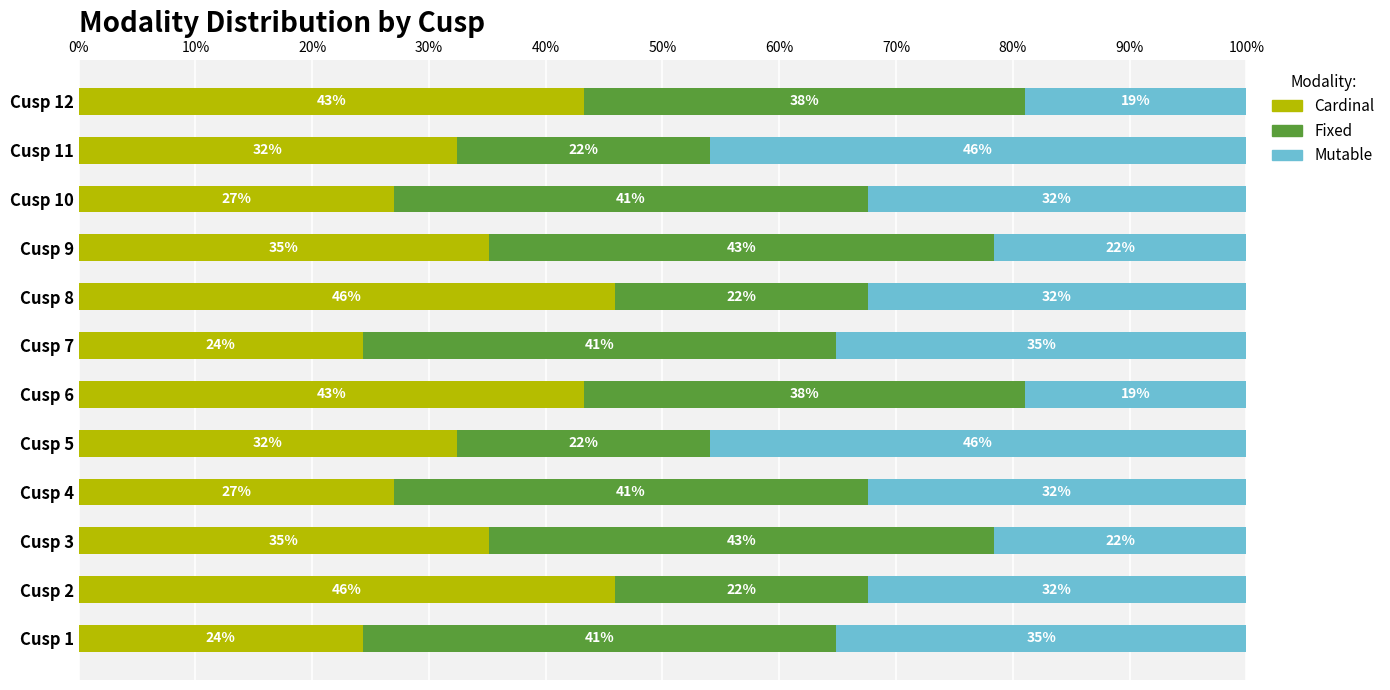

What is the difference between the maximum and second lowest values in the Mutable series?

27.0